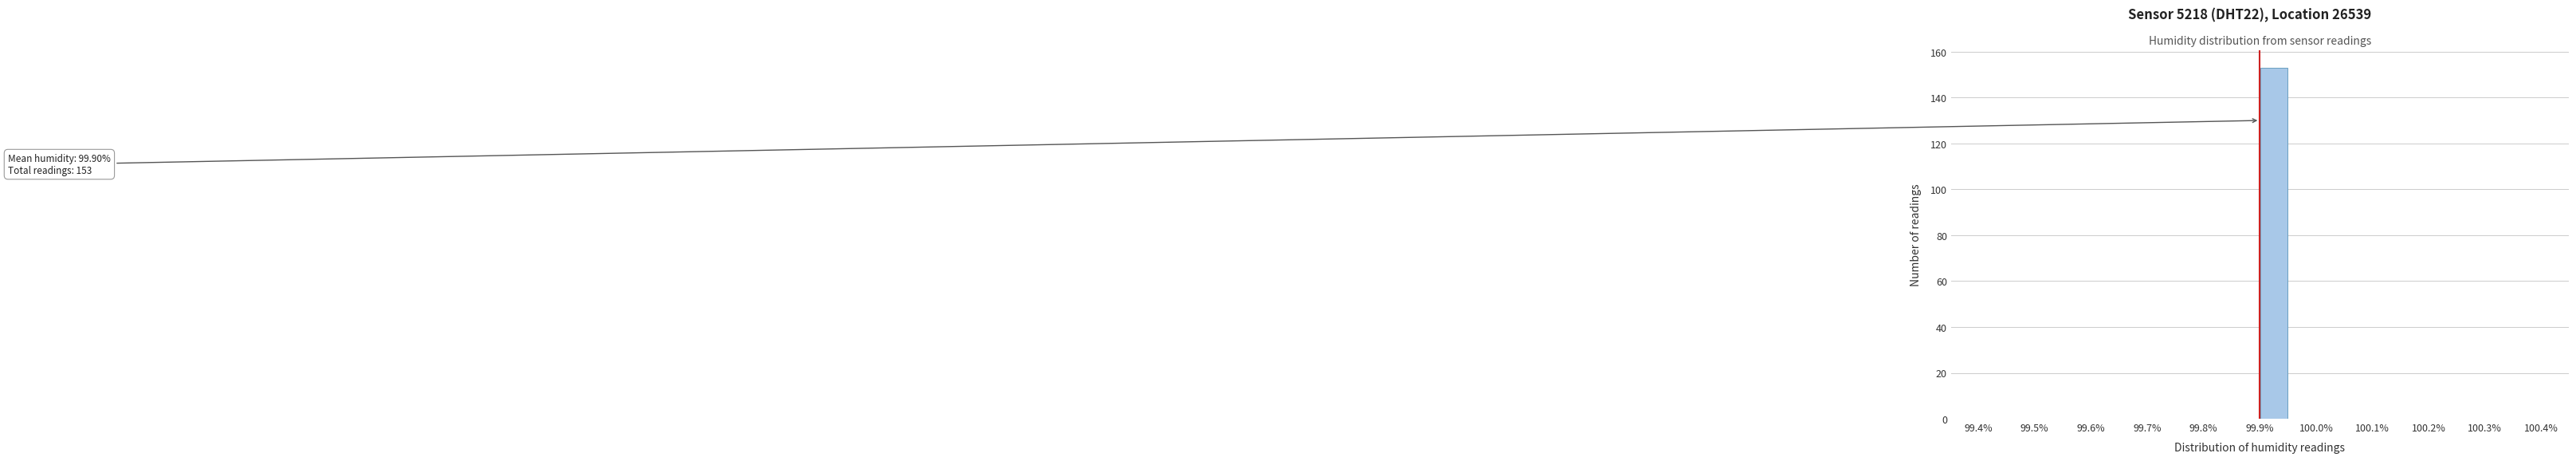

Over which range of the x-axis is the bar tallest?

99.90 to 99.95